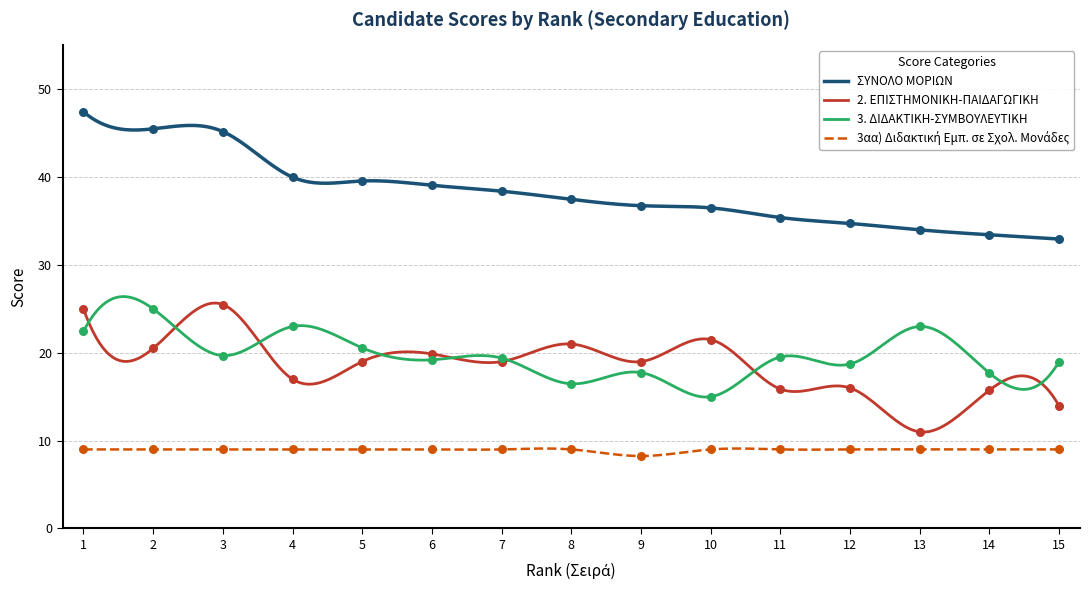

At how many categories does at least one series exceed 40?

3